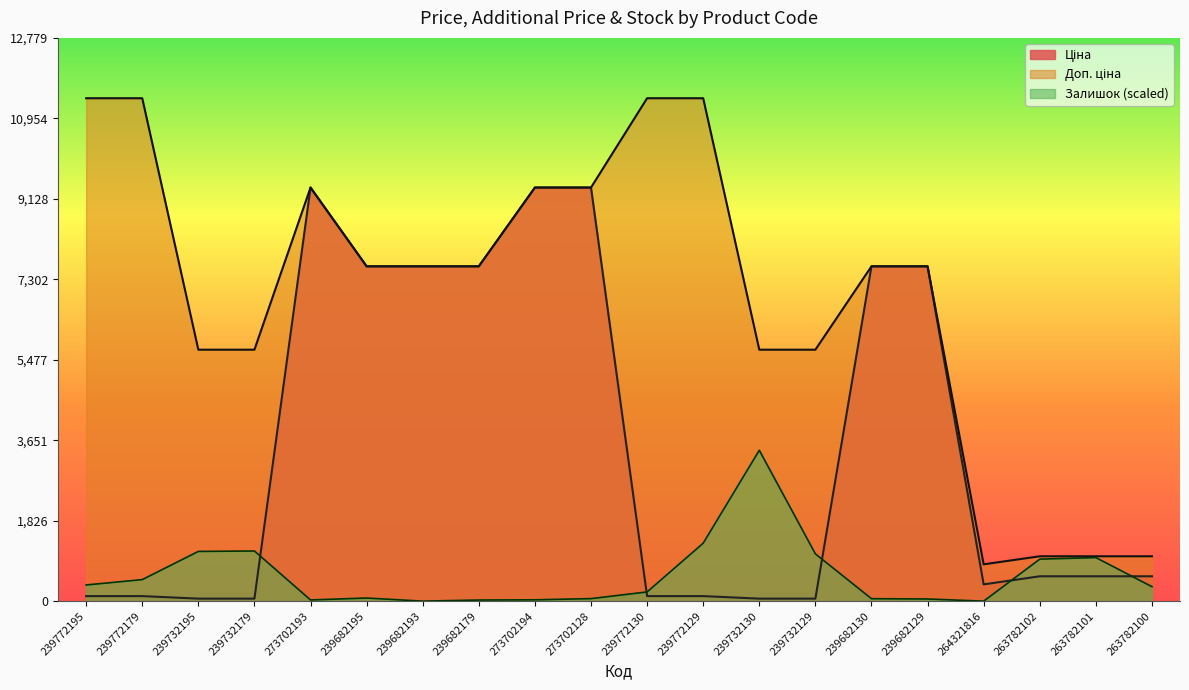

Does the chart have visible grid lines?

No